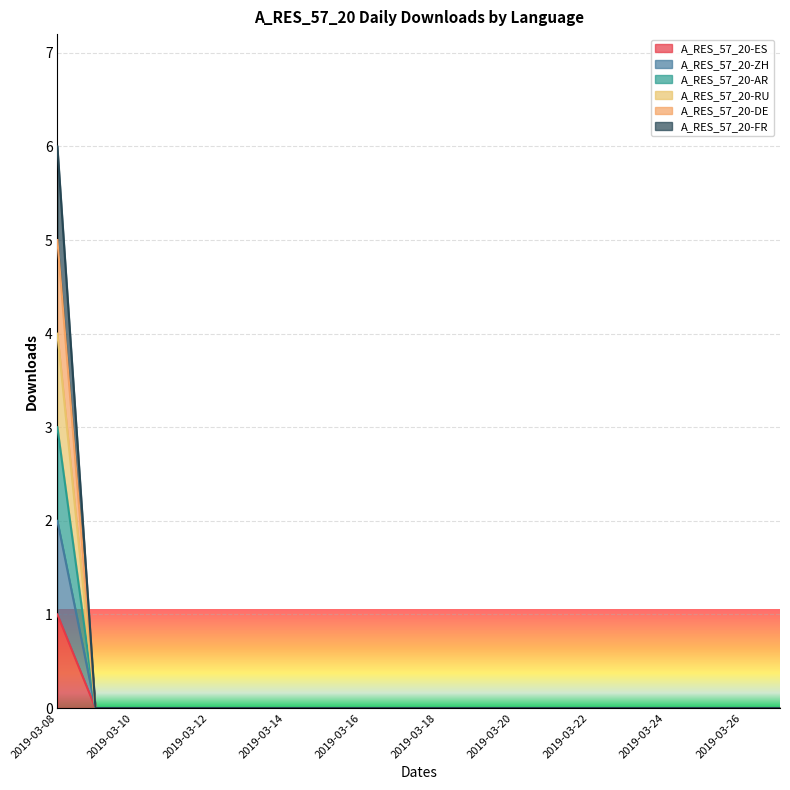

Is it true that A_RES_57_20-FR equals -2 at 2019-03-11?

False